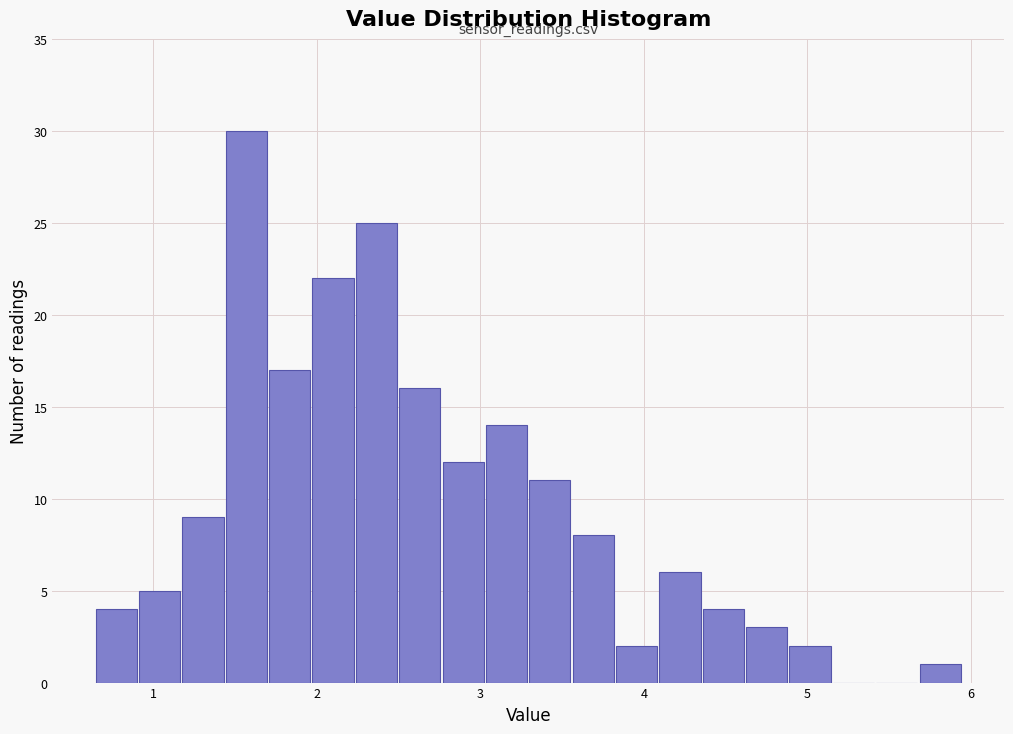

Read against the x-axis, roughly where is the centre of the tallest bar?

1.6